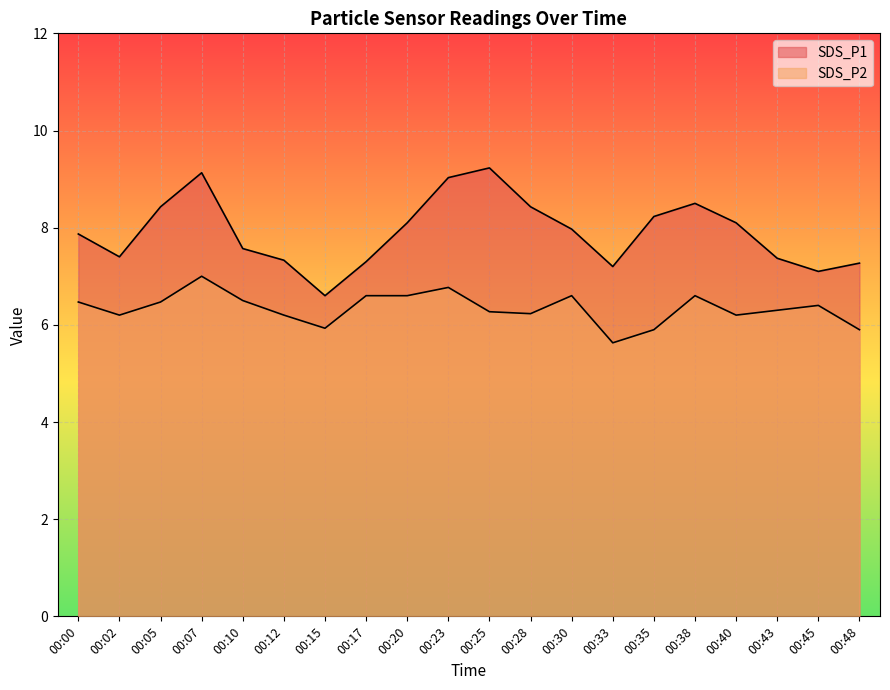

What is the difference between the maximum and minimum values in the SDS_P1 series?

2.6